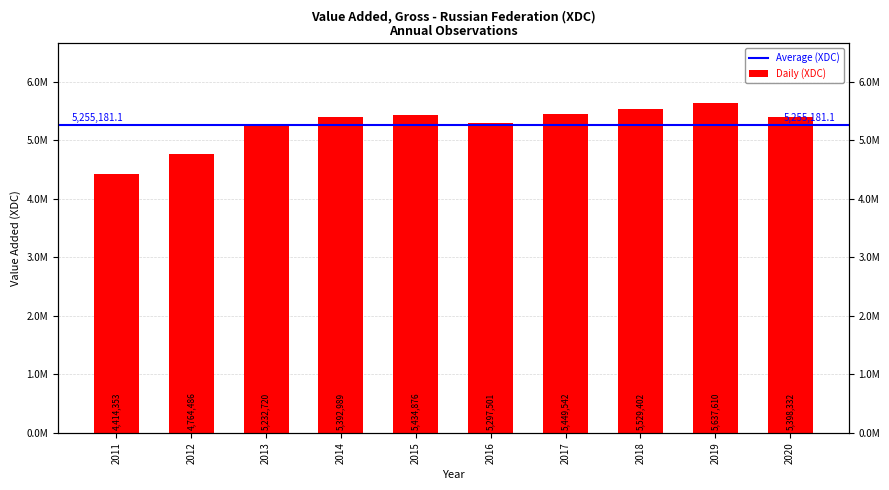

What is the average value?

5255181